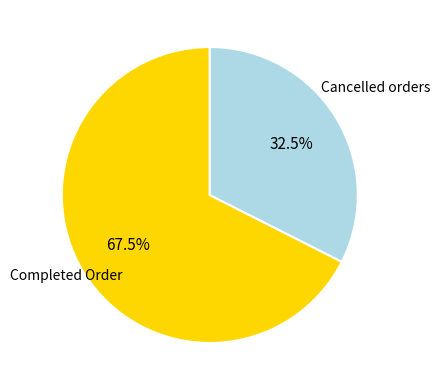

Does Cancelled orders represent more than half of the total?

No